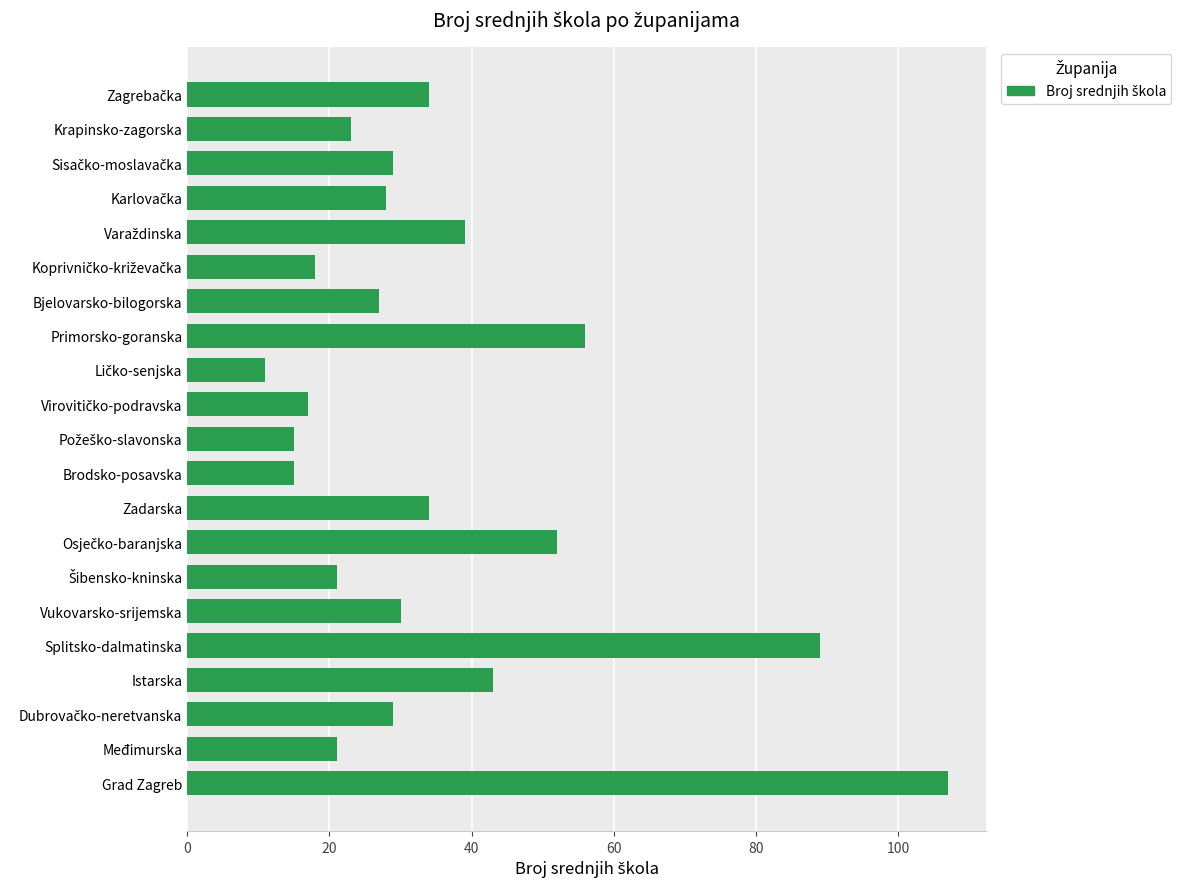

What is the minimum value shown in the chart?

11